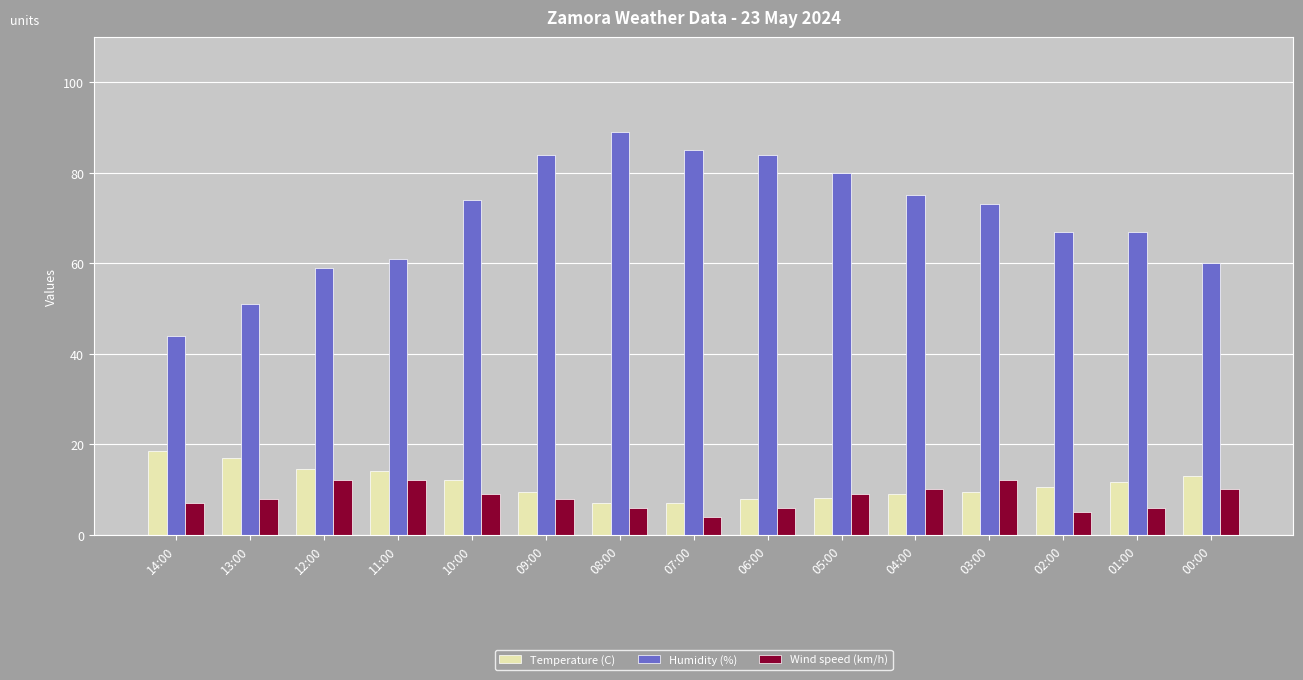

What is the approximate value of Wind speed (km/h) at 01:00?

6.0